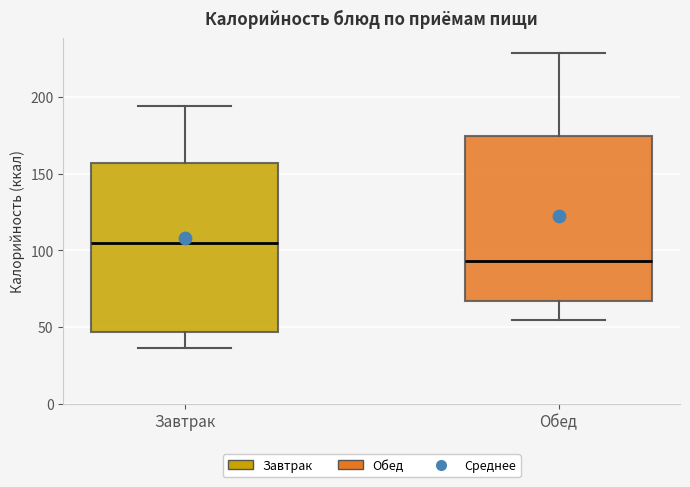

Reading left to right, transcribe this box plot: for each box, give where its median line is, the range the box spans, and where its two whiskers end, as read against the y-axis. The values are not printed on the chart, so give them approximately, as read against the axis.

Завтрак: median 105, box 45 to 155, whiskers 35 to 195
Обед: median 95, box 65 to 175, whiskers 55 to 230